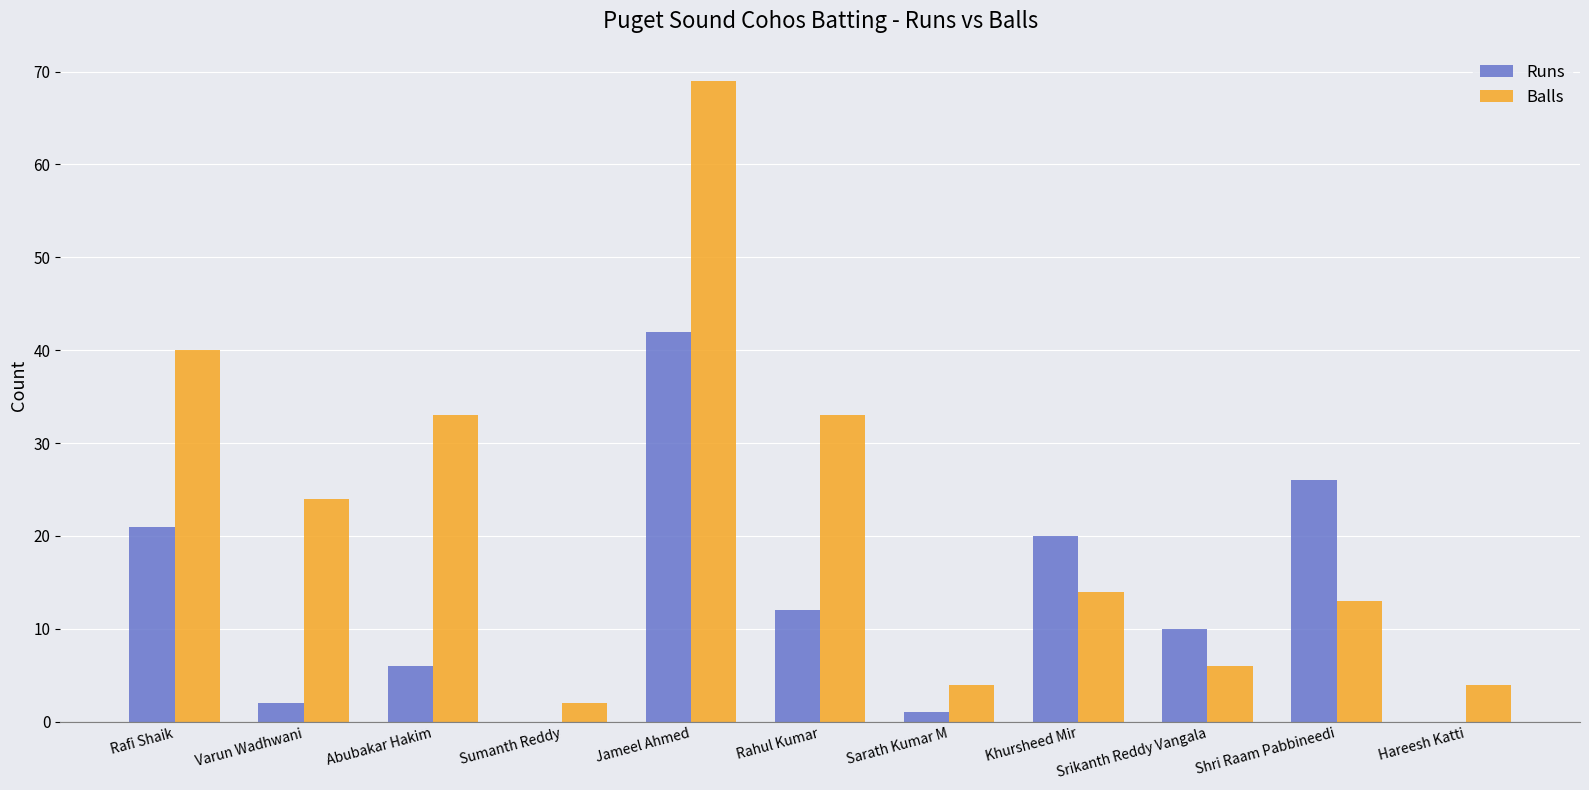

The value of Balls at Abubakar Hakim is 9. True or false?

False